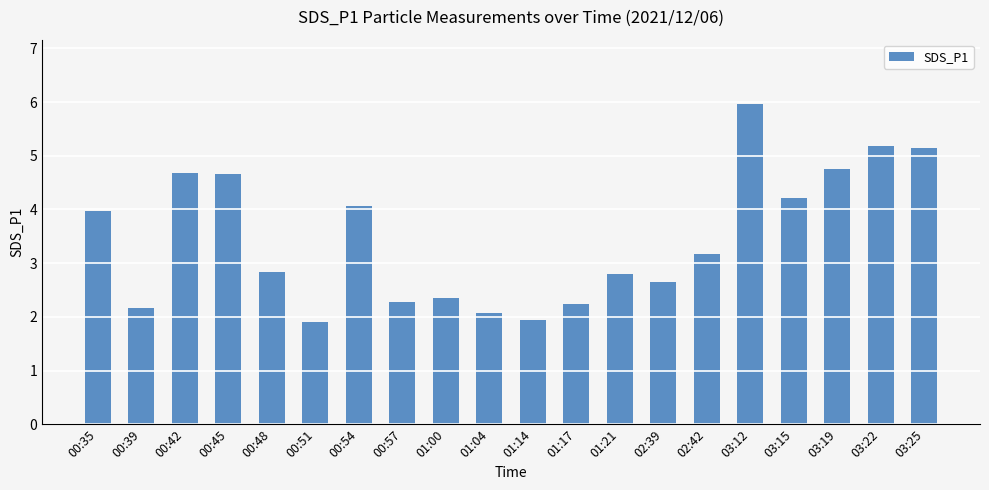

What is the change in value from 00:54 to 01:17?

-1.8